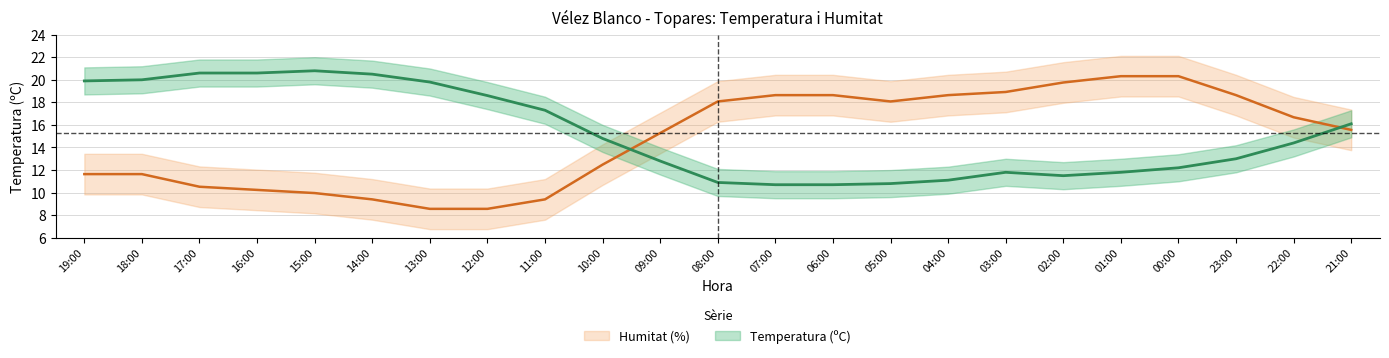

List the series in order of their peak value, lowest first.

Humitat (%), Temperatura (ºC)